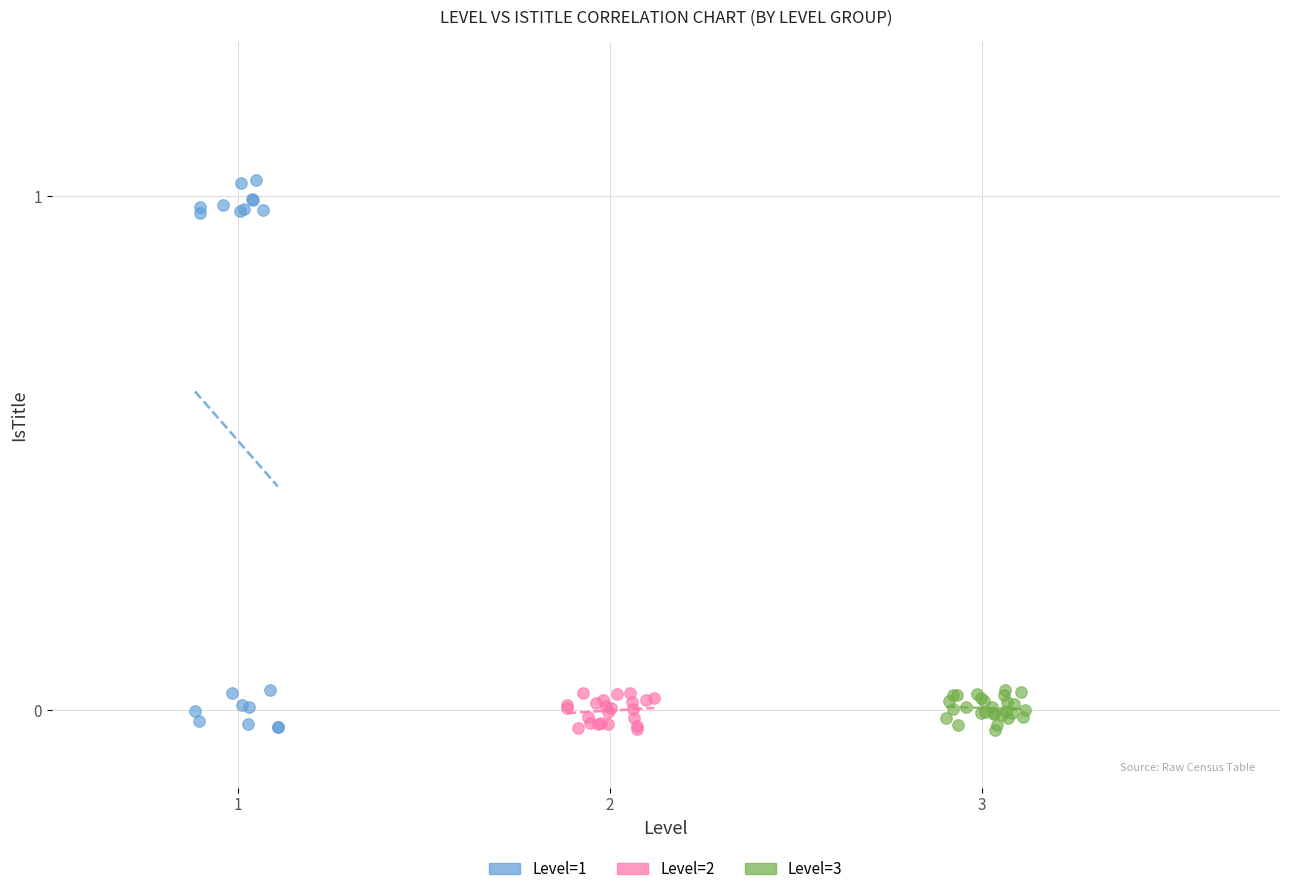

Which series has the largest Y range (max minus min)?

Level=1